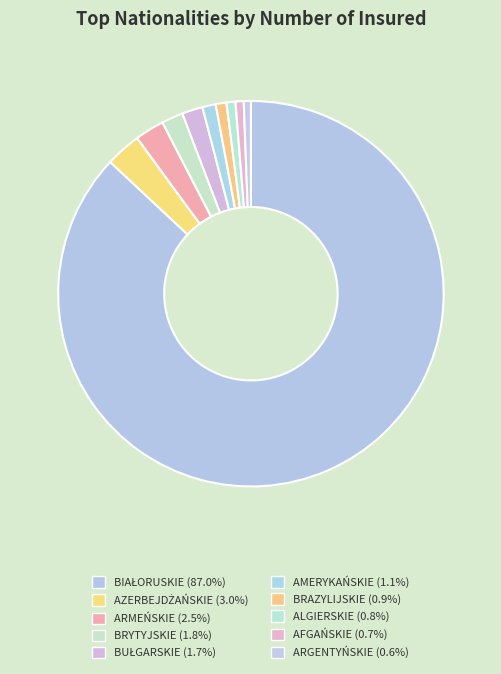

To the nearest percent, what is the difference between the BRYTYJSKIE and ALGIERSKIE slice percentages?

1%